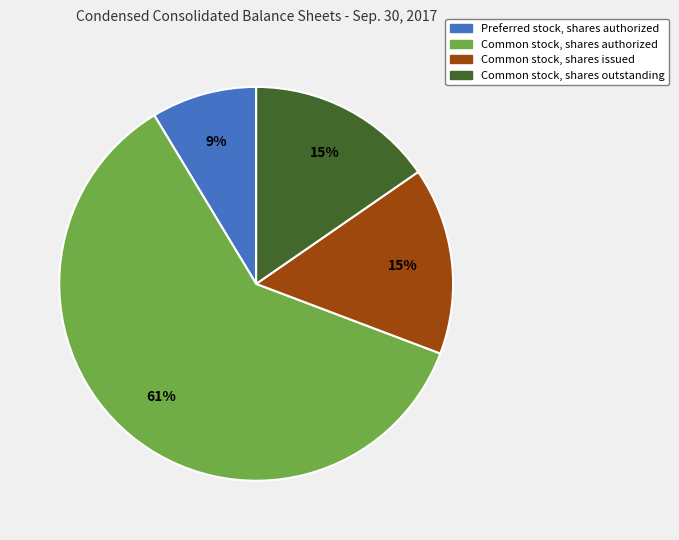

How many slices are in this pie chart?

4